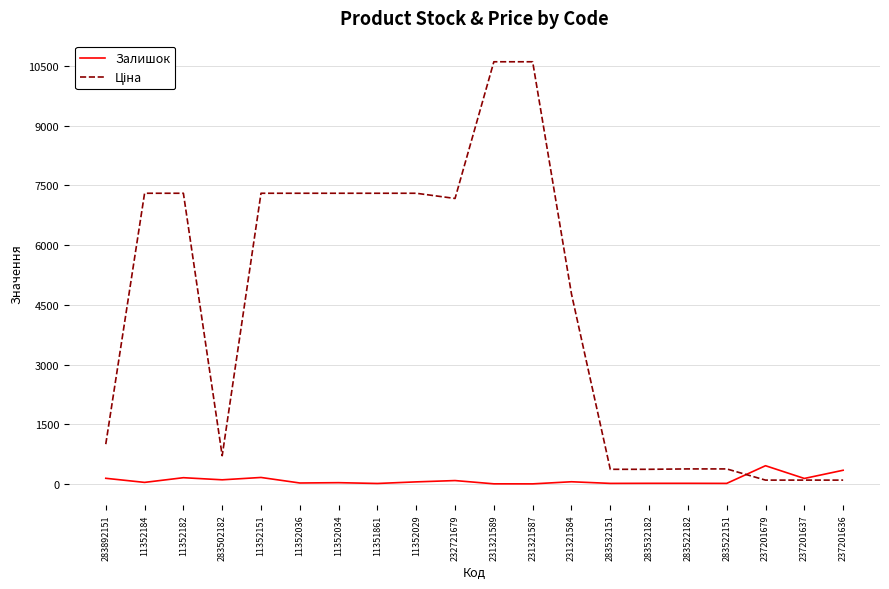

True or false: Залишок has a value of 32.0 at 11352034.

True